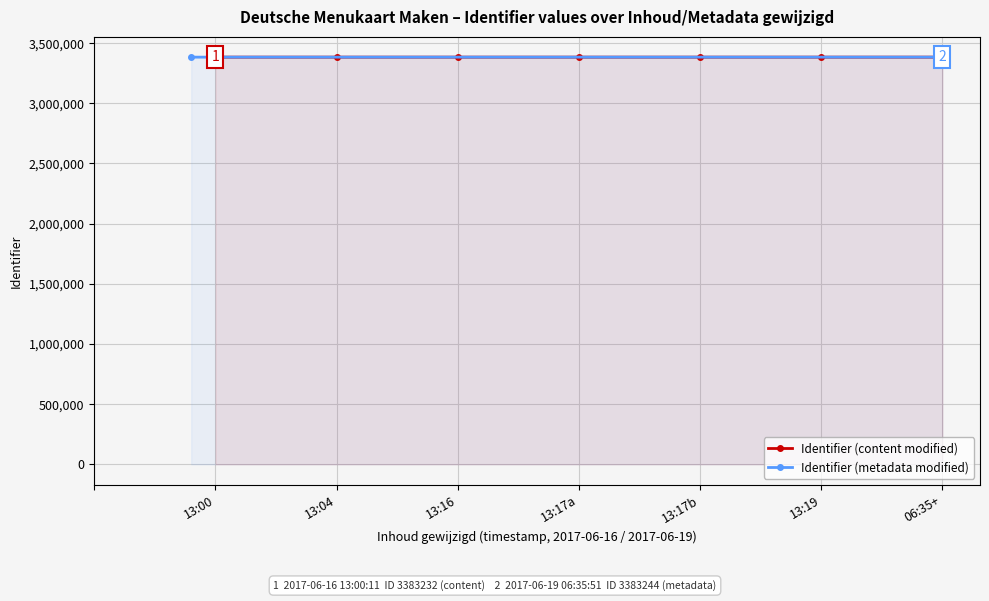

What is the lowest value of the Identifier (content modified) series?

3383232